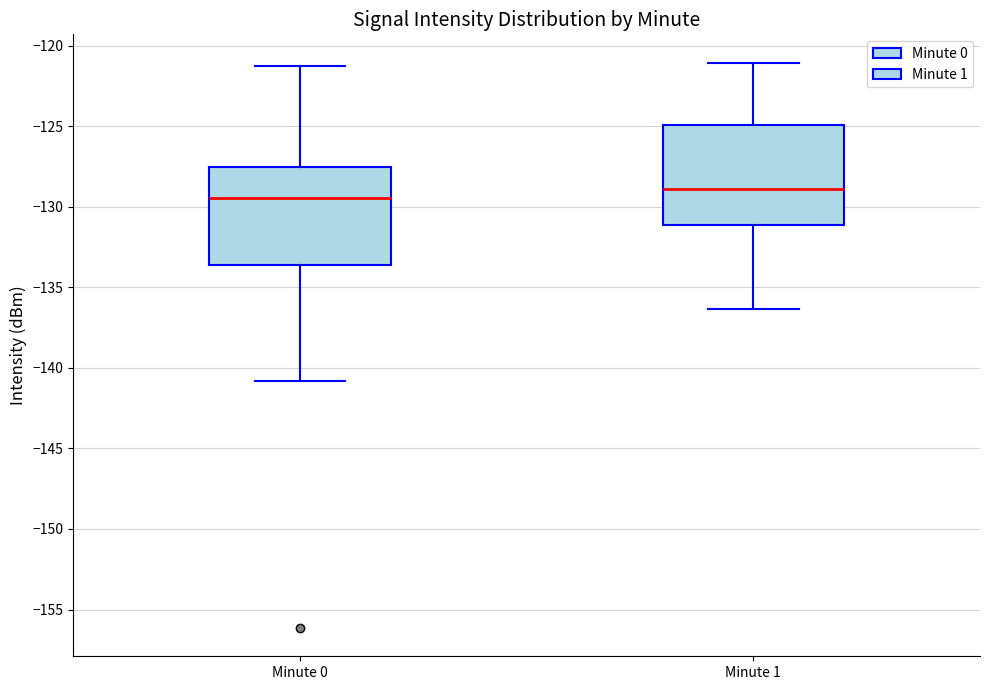

Where does the upper whisker of the box for Minute 0 end on the y-axis? The values are not printed on the chart, so give them approximately, as read against the axis.

-121.5